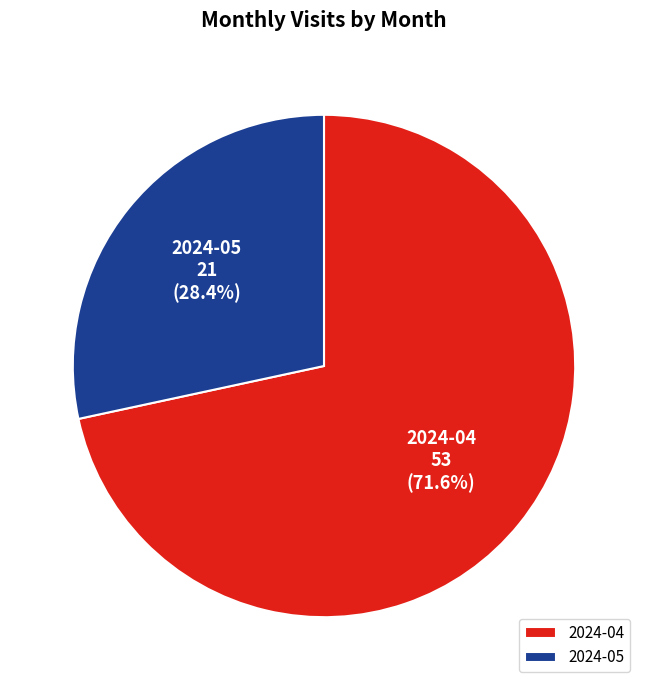

Rank the categories by value from highest to lowest.

2024-04, 2024-05